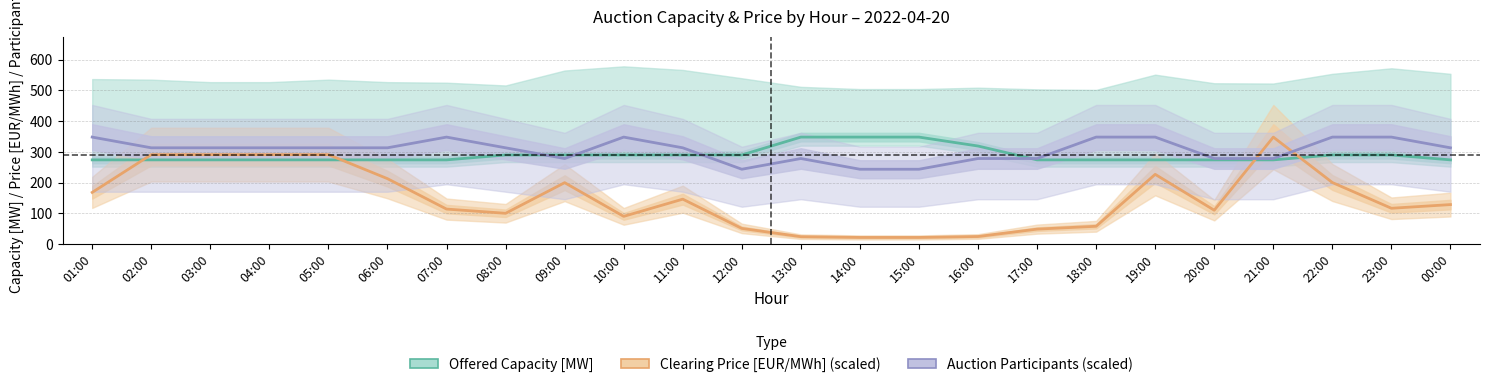

Is the value of Offered Capacity [MW] at 04:00 greater than the value of Clearing Price [EUR/MWh] (scaled) at 05:00?

No